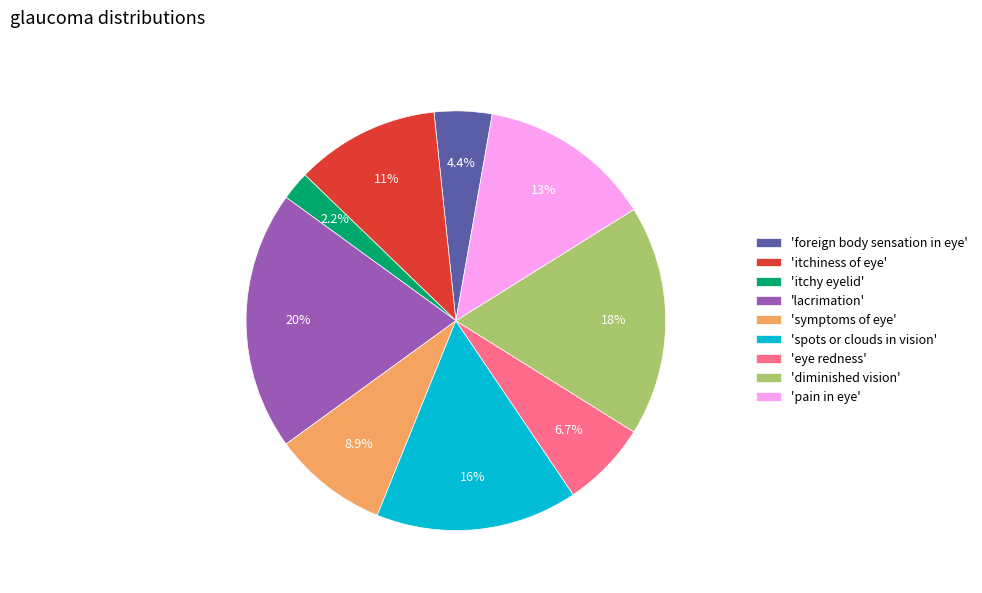

To the nearest percent, what is the average slice percentage?

11%